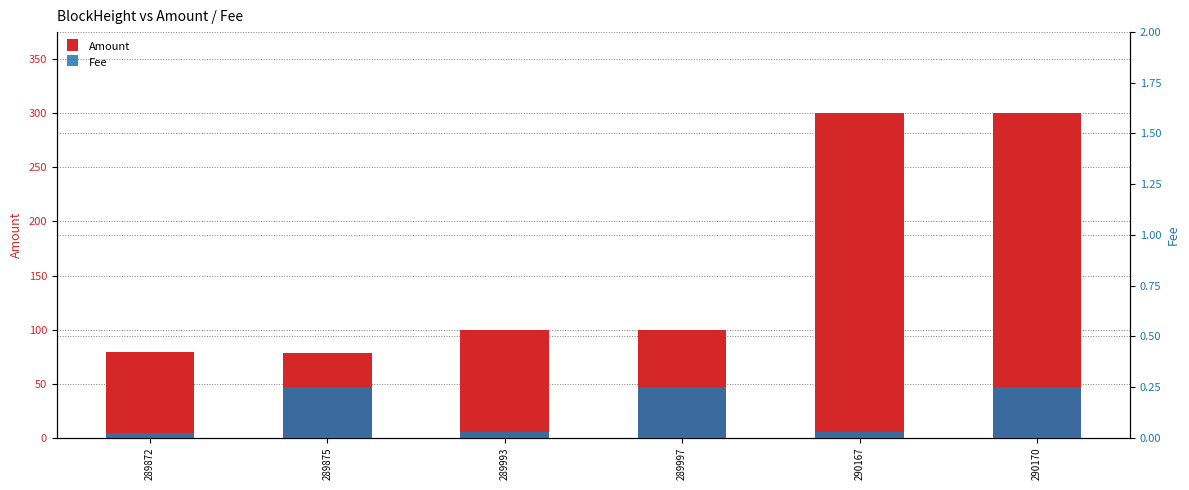

Which category has the lowest value across all series?

289872